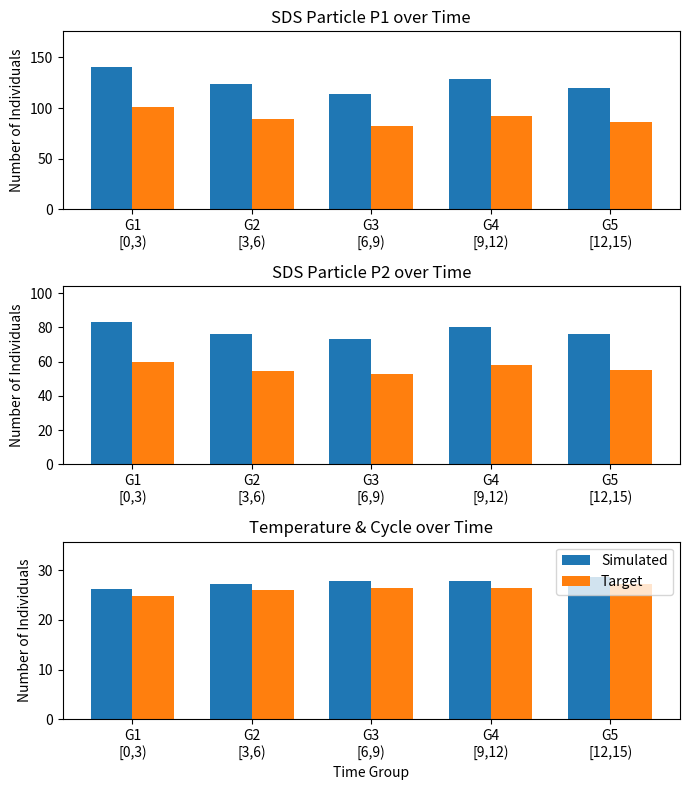

What is the sum of the Simulated values at G5
[12,15) and G2
[3,6)?

55.9